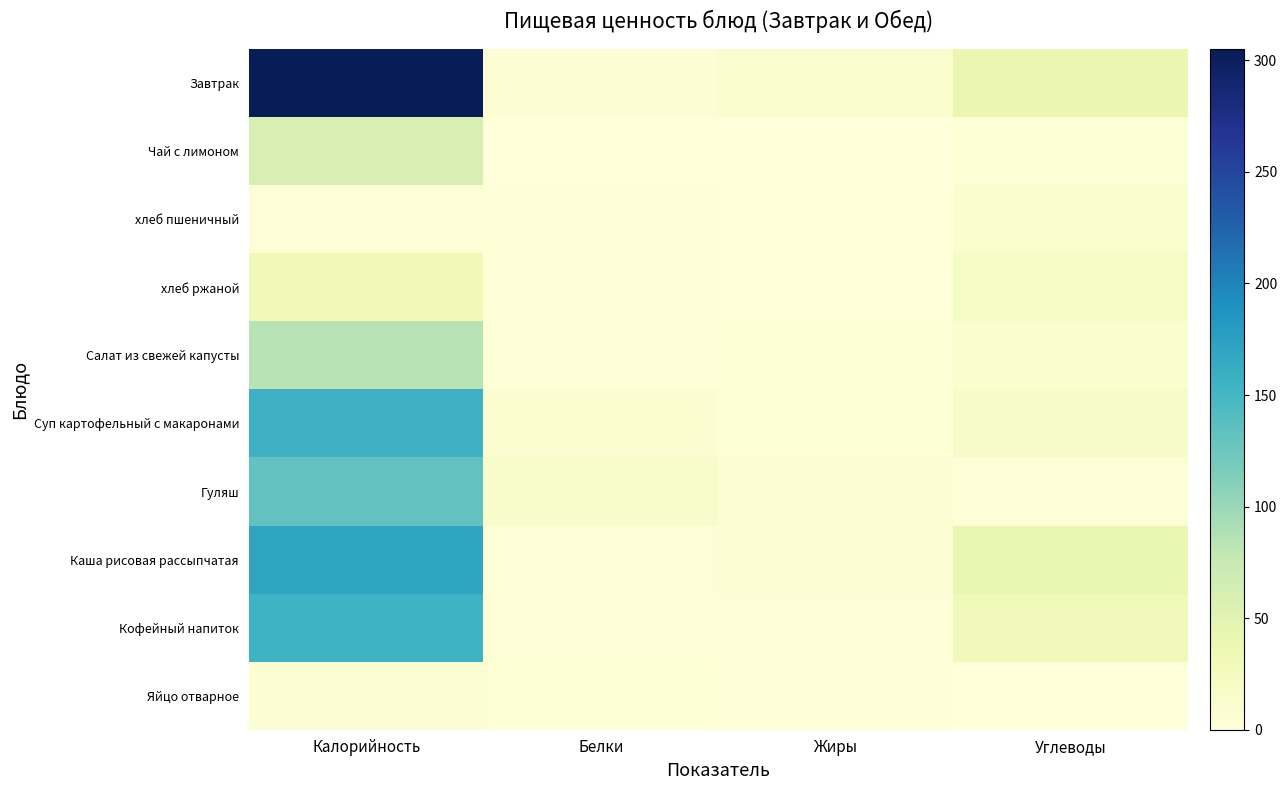

Reading left to right, transcribe all the data shown in this chart.

Завтрак: Калорийность=305.0	Белки=7.1	Жиры=11.6	Углеводы=40.2
Чай с лимоном: Калорийность=60.0	Белки=0.3	Жиры=0.0	Углеводы=5.2
хлеб пшеничный: Калорийность=2.5	Белки=1.6	Жиры=0.2	Углеводы=9.7
хлеб ржаной: Калорийность=31.3	Белки=2.2	Жиры=0.4	Углеводы=19.8
Салат из свежей капусты: Калорийность=84.5	Белки=1.2	Жиры=4.9	Углеводы=10.5
Суп картофельный с макаронами: Калорийность=157.0	Белки=8.9	Жиры=5.2	Углеводы=17.8
Гуляш: Калорийность=132.0	Белки=13.9	Жиры=6.5	Углеводы=4.0
Каша рисовая рассыпчатая: Калорийность=170.0	Белки=4.1	Жиры=6.6	Углеводы=42.1
Кофейный напиток: Калорийность=155.2	Белки=3.6	Жиры=2.7	Углеводы=29.2
Яйцо отварное: Калорийность=6.3	Белки=5.1	Жиры=4.6	Углеводы=0.3